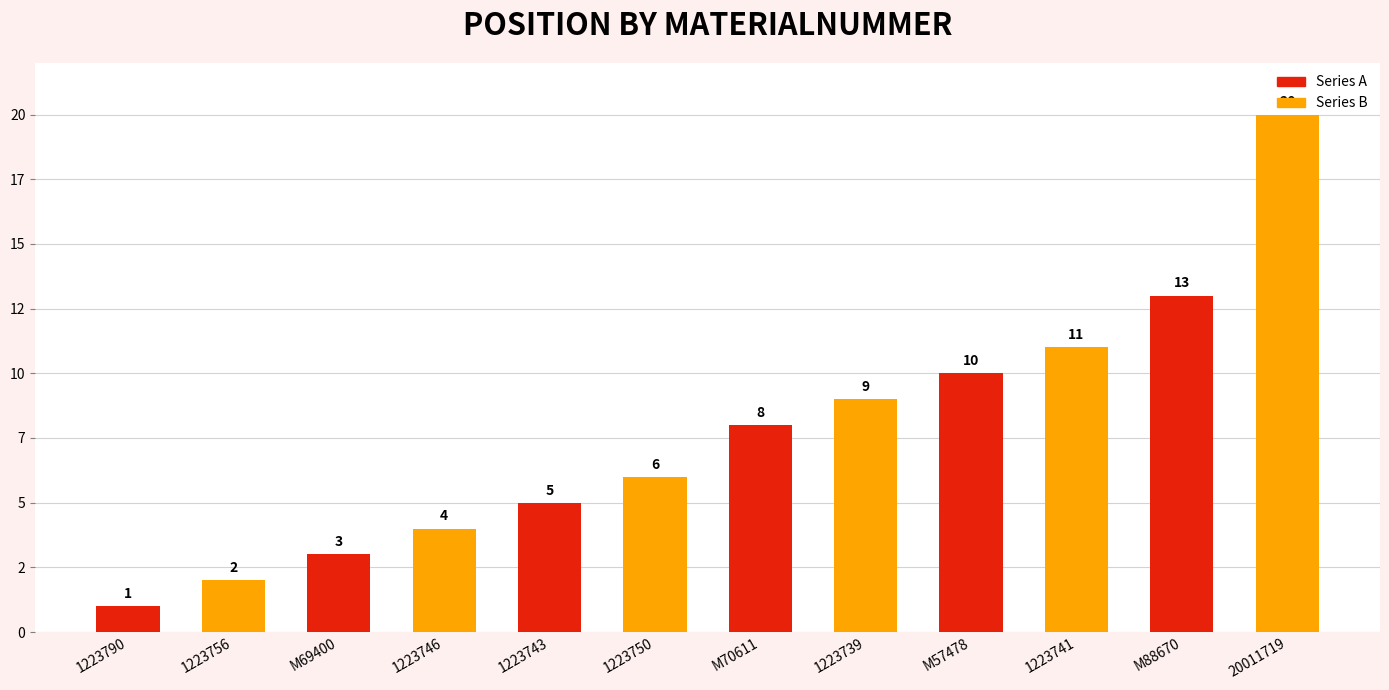

Reading left to right, extract all data points from this chart.

Series A: 1	3	5	8	10	13
Series B: 2	4	6	9	11	20